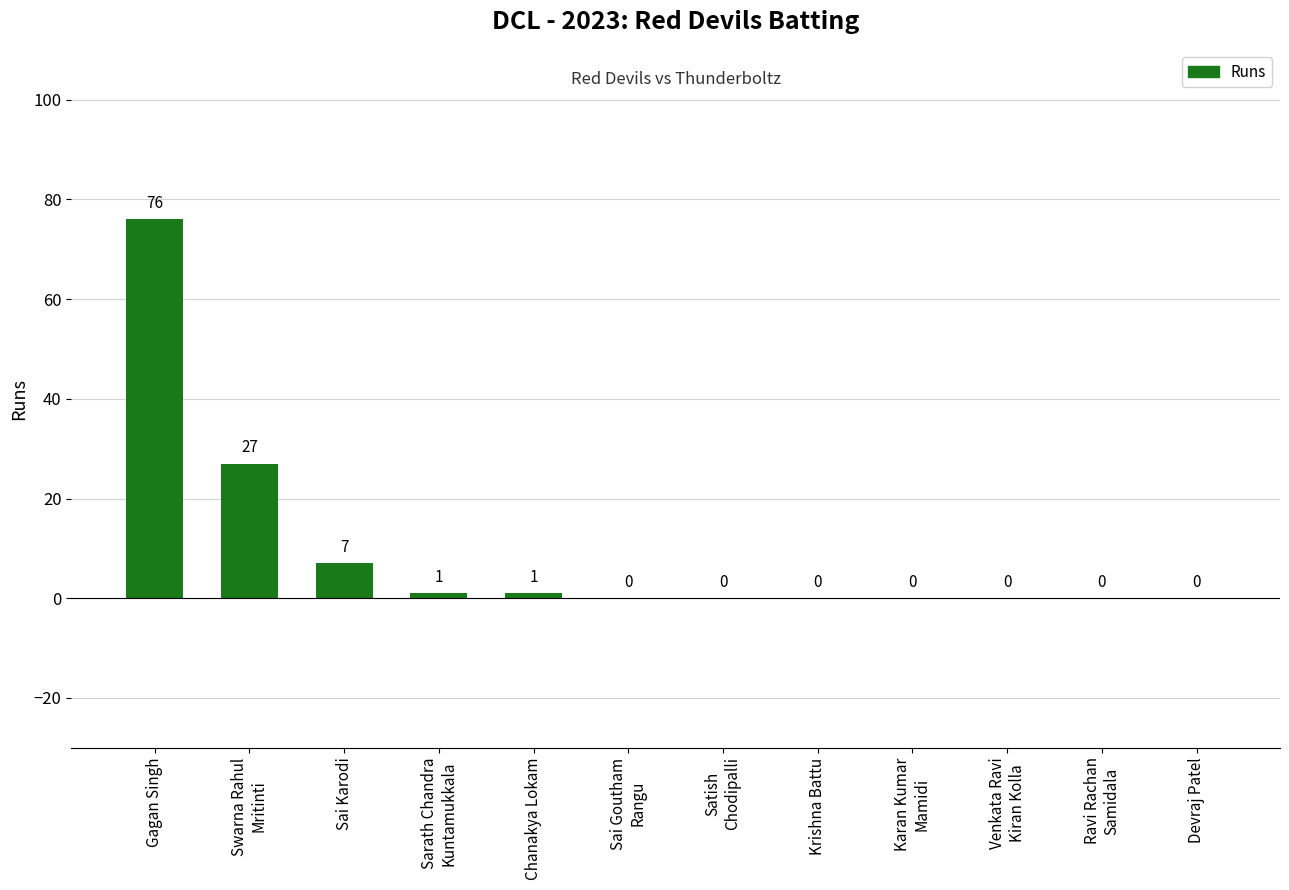

At which category does the chart reach its peak across all series?

Gagan Singh